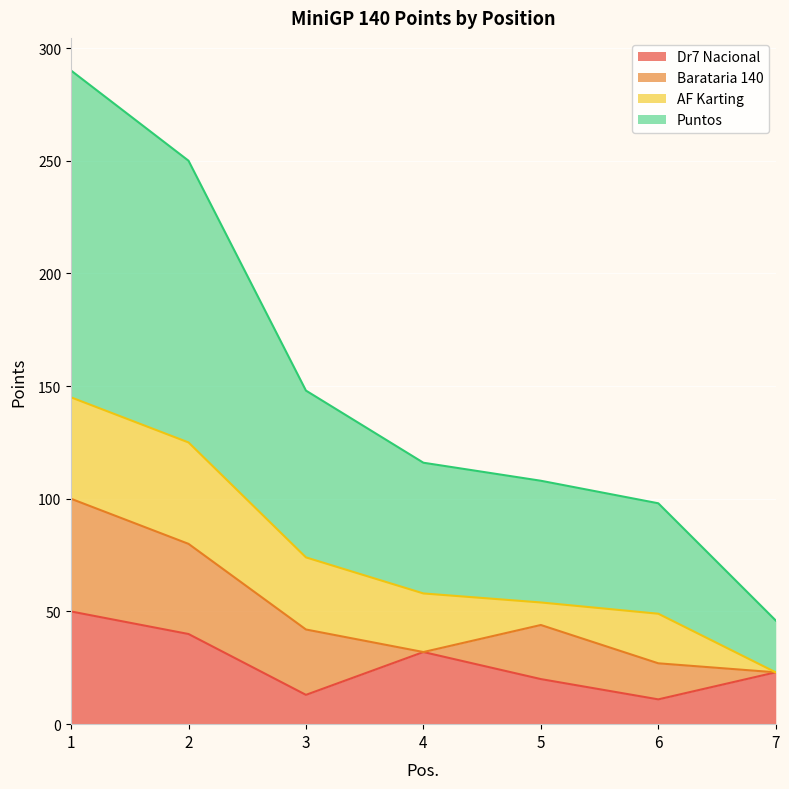

Does the chart display data point markers on the line(s)?

No